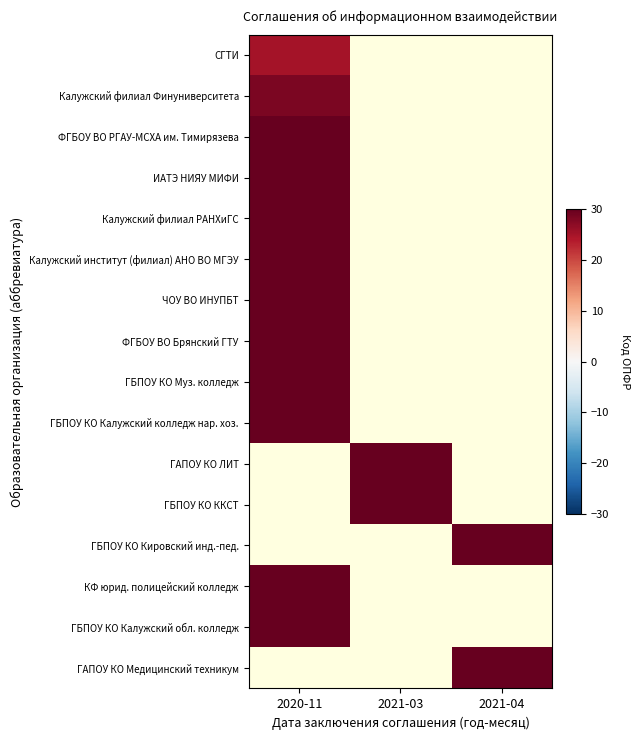

List the series in order of their overall mean, lowest first.

СГТИ, Калужский филиал Финуниверситета, ФГБОУ ВО РГАУ-МСХА им. Тимирязева, ИАТЭ НИЯУ МИФИ, Калужский филиал РАНХиГС, Калужский институт (филиал) АНО ВО МГЭУ, ЧОУ ВО ИНУПБТ, ФГБОУ ВО Брянский ГТУ, ГБПОУ КО Муз. колледж, ГБПОУ КО Калужский колледж нар. хоз., ГАПОУ КО ЛИТ, ГБПОУ КО ККСТ, ГБПОУ КО Кировский инд.-пед., КФ юрид. полицейский колледж, ГБПОУ КО Калужский обл. колледж, ГАПОУ КО Медицинский техникум